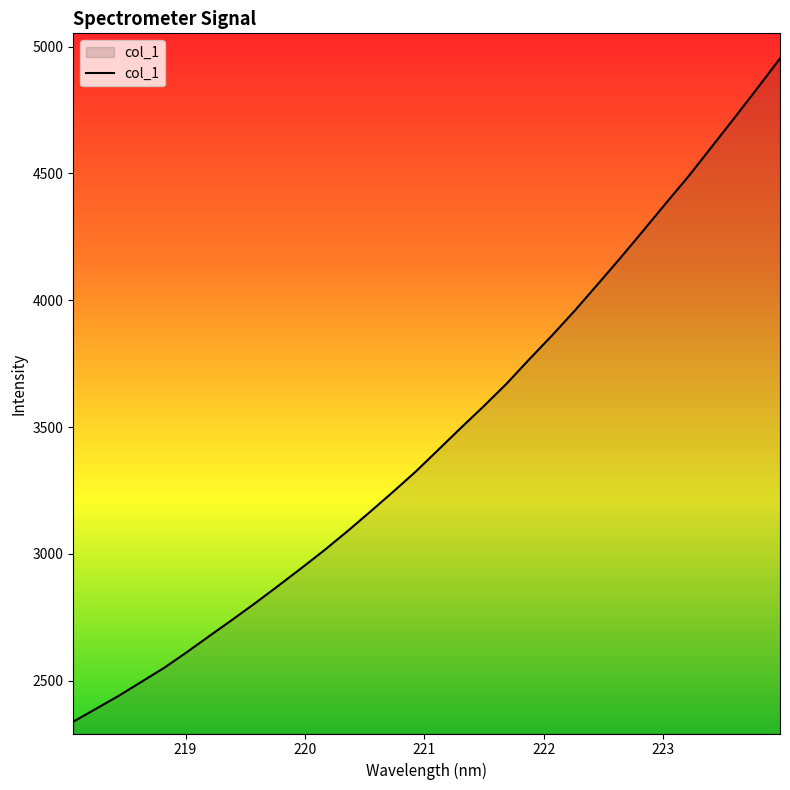

What is the greatest value displayed?

4953.5